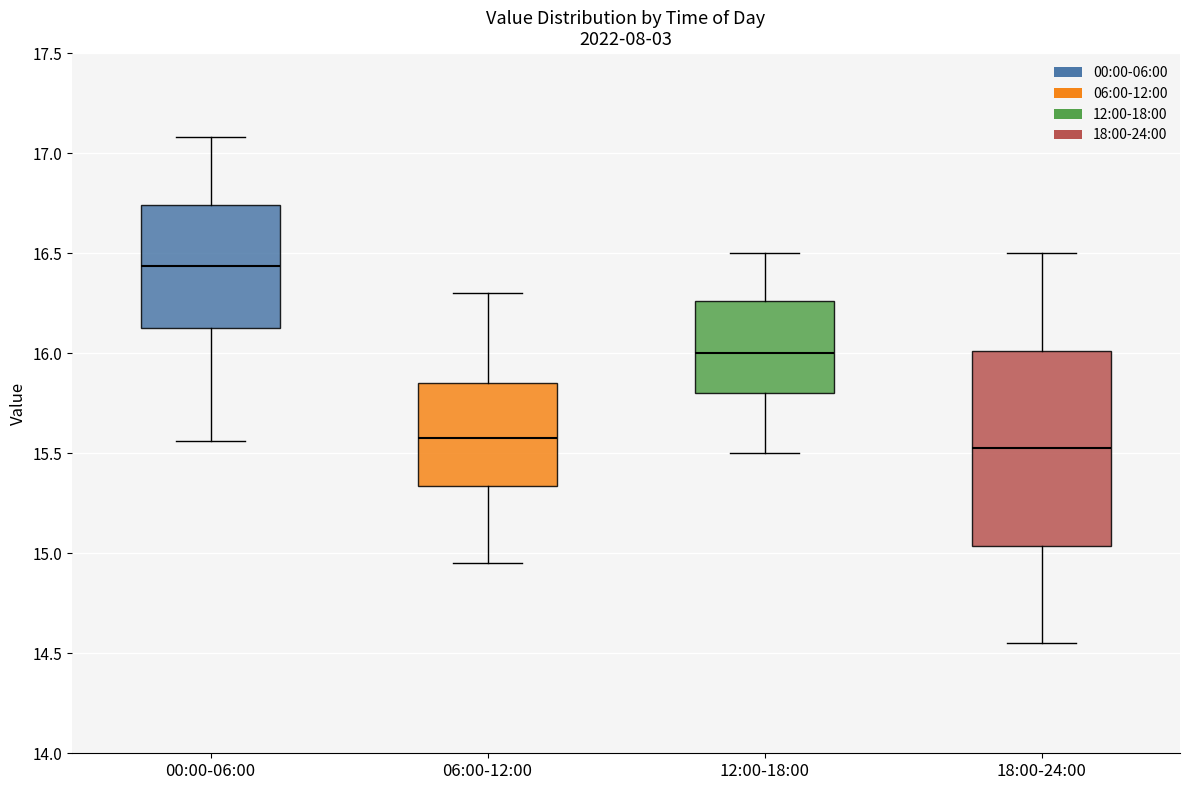

Reading left to right, transcribe this box plot: for each box, give where its median line is, the range the box spans, and where its two whiskers end, as read against the y-axis. The values are not printed on the chart, so give them approximately, as read against the axis.

00:00-06:00: median 16.45, box 16.15 to 16.75, whiskers 15.55 to 17.10
06:00-12:00: median 15.60, box 15.35 to 15.85, whiskers 14.95 to 16.30
12:00-18:00: median 16.00, box 15.80 to 16.25, whiskers 15.50 to 16.50
18:00-24:00: median 15.55, box 15.05 to 16.00, whiskers 14.55 to 16.50